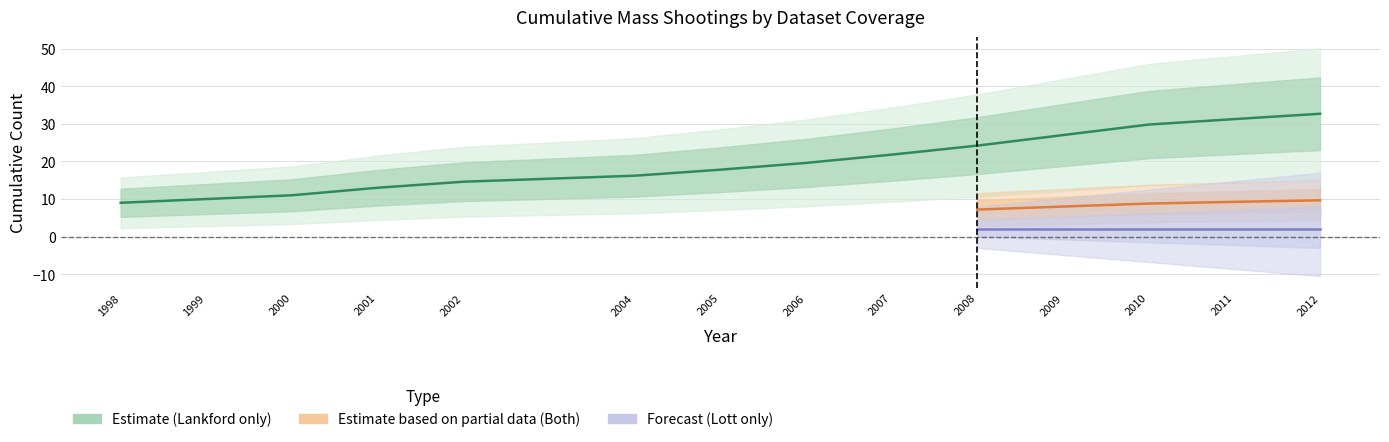

At which label does Lankford_only_cumulative reach its minimum?

1998